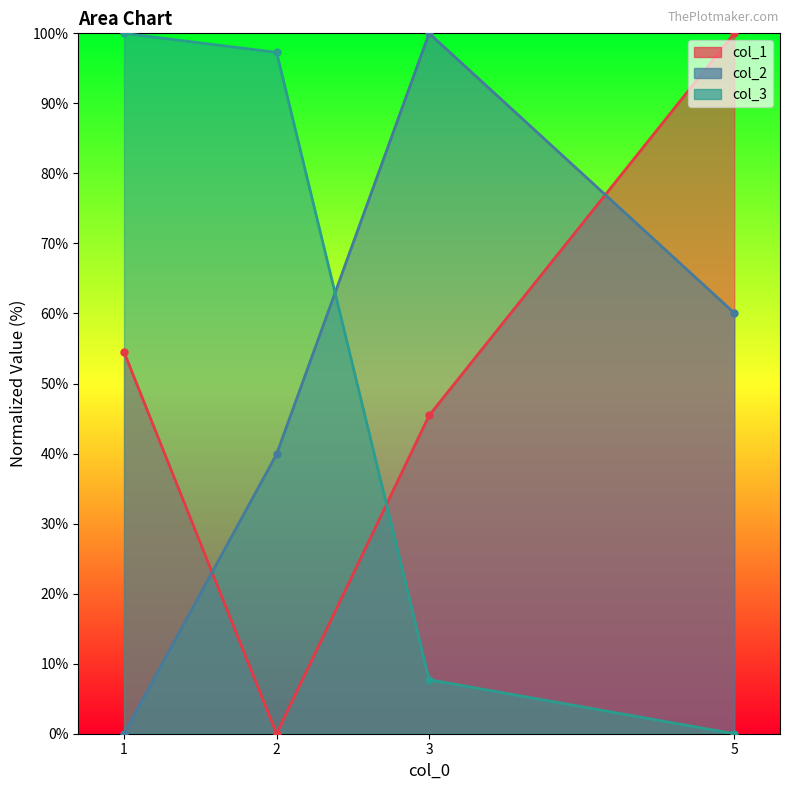

At how many categories does at least one series exceed 62?

4